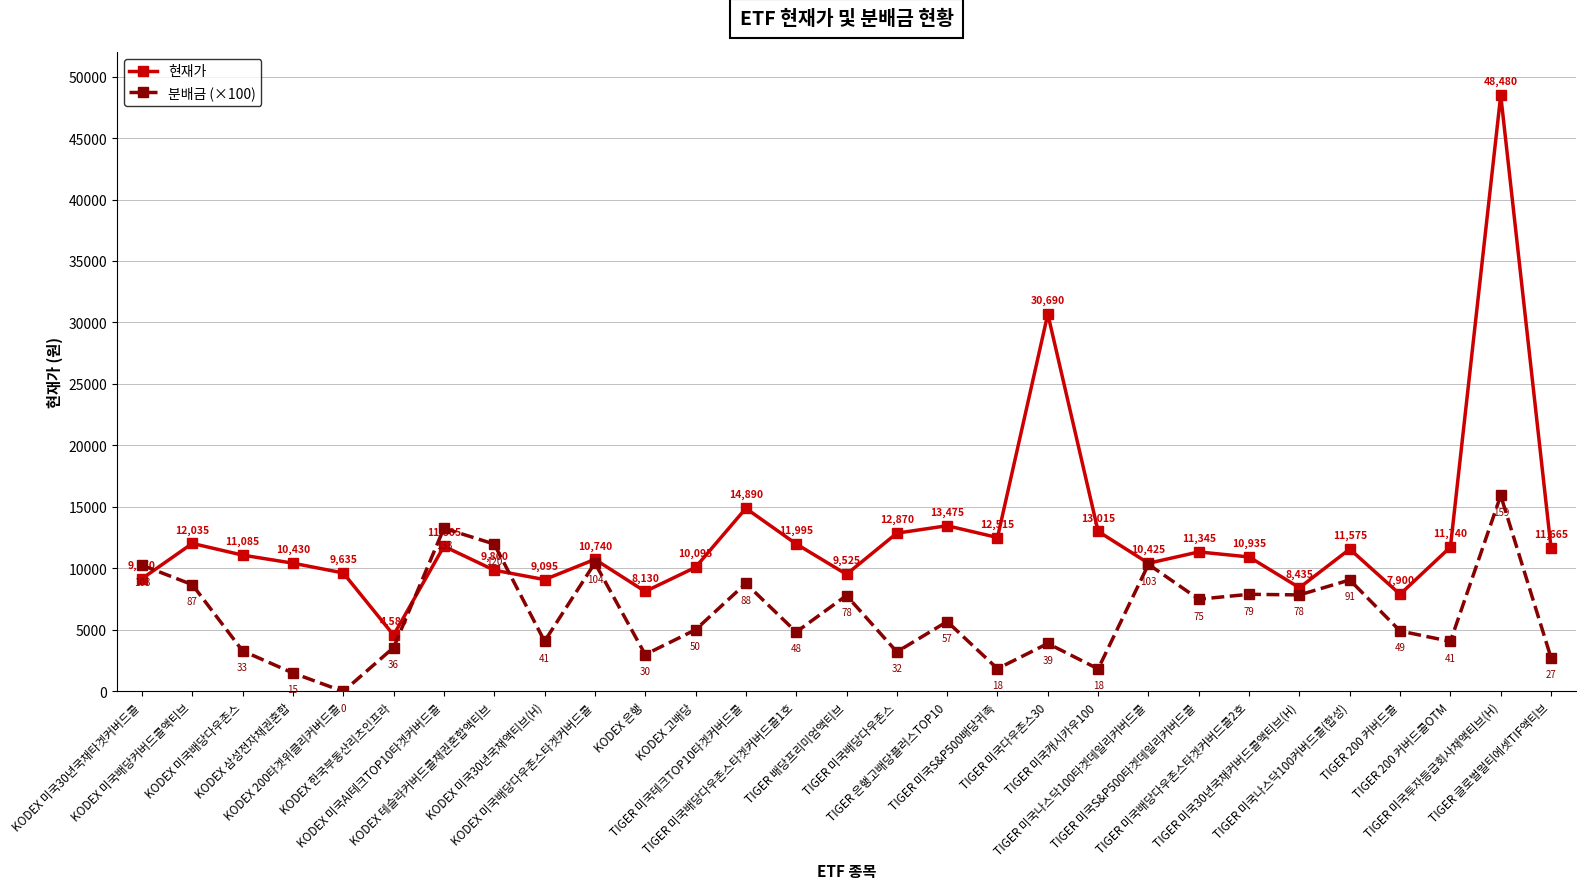

Reading right to left, list all the values displayed in this chart.

현재가: 11665.0	48480.0	11740.0	7900.0	11575.0	8435.0	10935.0	11345.0	10425.0	13015.0	30690.0	12515.0	13475.0	12870.0	9525.0	11995.0	14890.0	10095.0	8130.0	10740.0	9095.0	9860.0	11805.0	4580.0	9635.0	10430.0	11085.0	12035.0	9170.0
분배금 (×100): 2733.0	15933.0	4067.0	4917.0	9067.0	7850.0	7900.0	7500.0	10333.0	1833.0	3900.0	1850.0	5683.0	3217.0	7800.0	4833.0	8783.0	5017.0	3000.0	10450.0	4083.0	11983.0	13267.0	3567.0	0.0	1500.0	3300.0	8683.0	10267.0